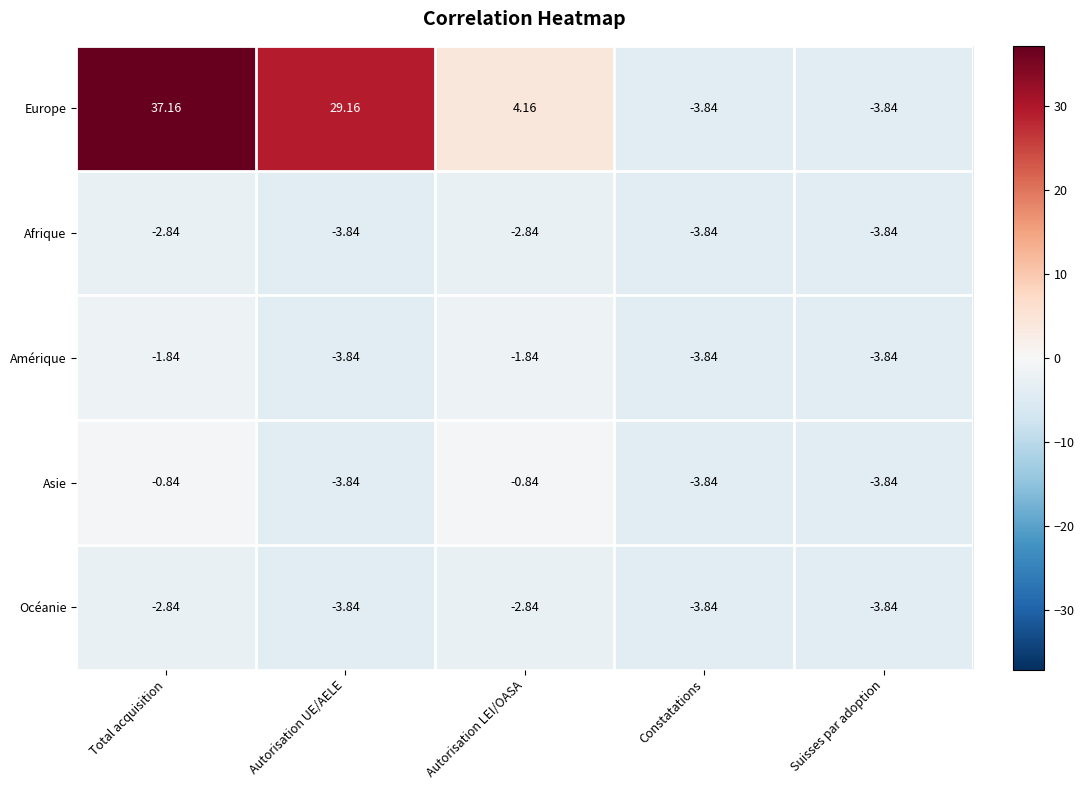

Which label corresponds to the largest value in the chart?

Total acquisition